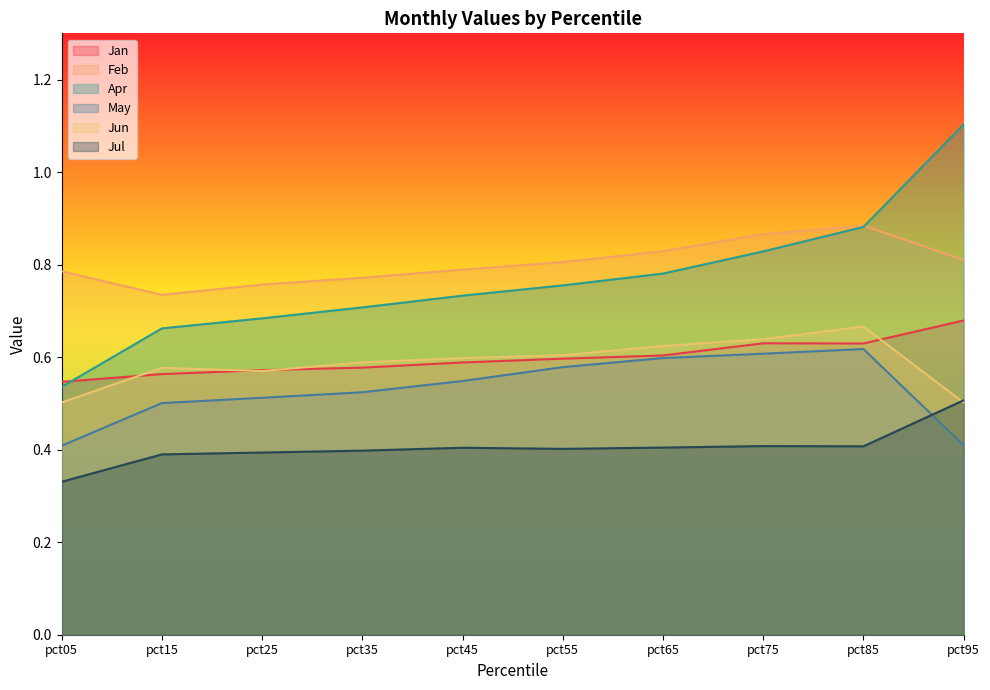

Which series has the largest total across all categories?

Feb